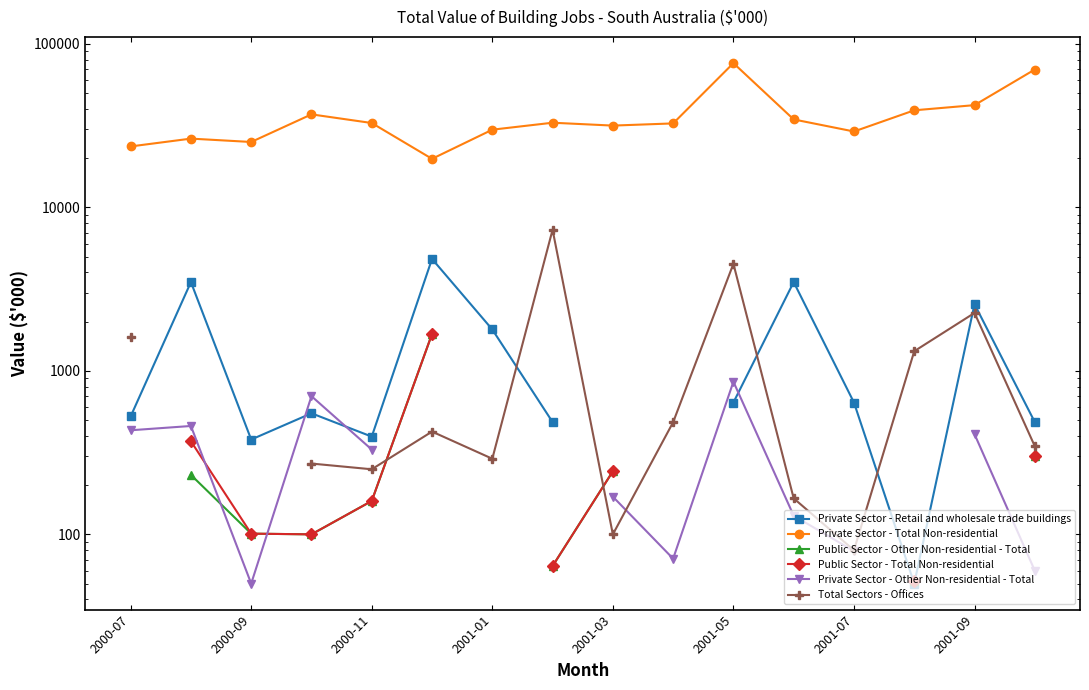

At which category does the chart reach its peak across all series?

2001-05